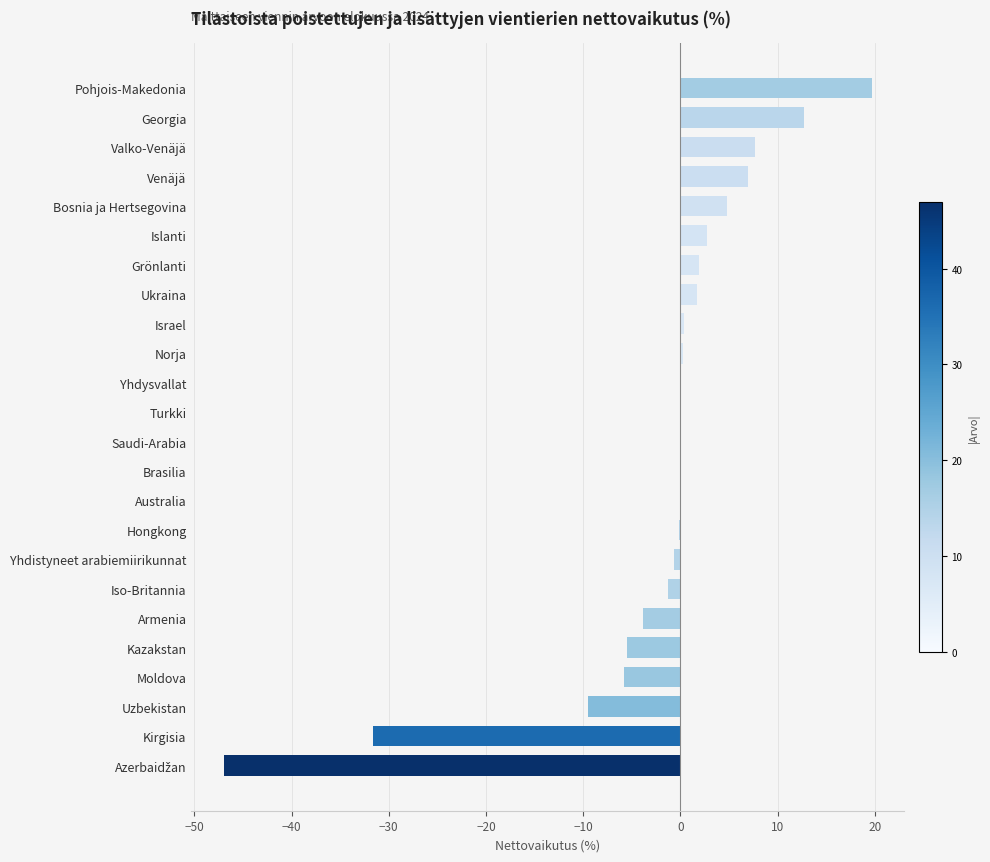

What is the sum of all values?

-46.4